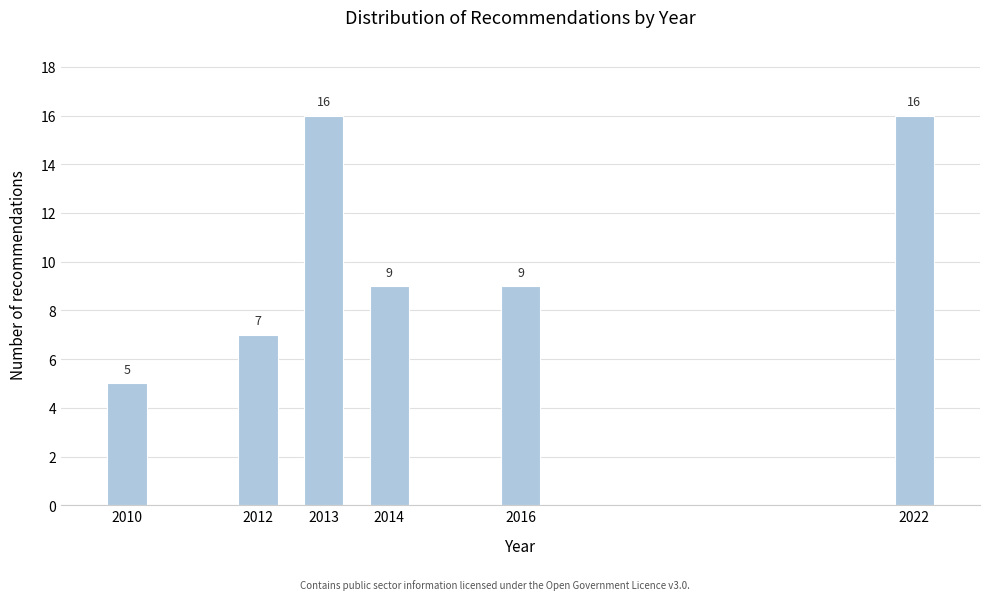

Reading left to right, transcribe all the data shown in this chart.

2010=5	2012=7	2013=16	2014=9	2016=9	2022=16